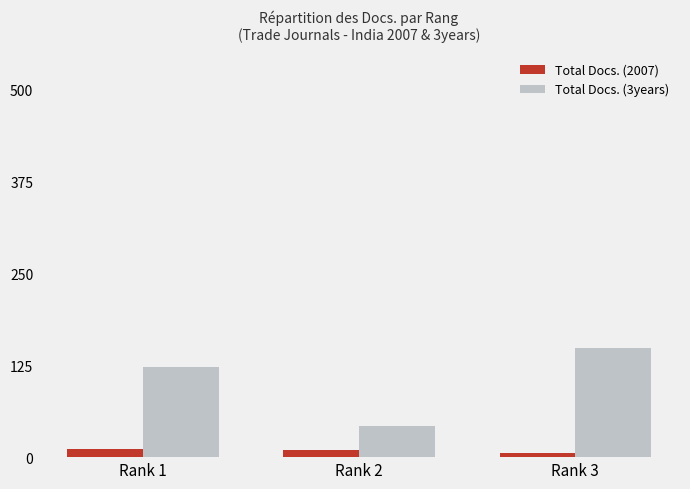

How many Total Docs. (2007) values are between 6 and 11?

3